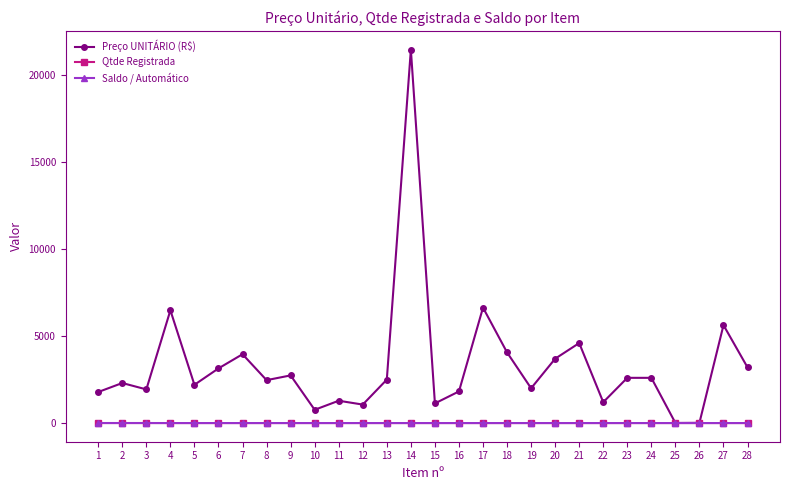

Reading left to right, list all the values displayed in this chart.

Preço UNITÁRIO (R$): 1785	2302	1935	6483	2200	3143	3958	2467	2740	762	1283	1062	2498	21480	1130	1819	6638	4062	2000	3700	4600	1200	2600	2600	6	14	5630	3200
Qtde Registrada: 1	1	1	0	0	0	0	0	0	0	0	0	0	0	0	0	0	0	0	0	0	0	0	0	0	0	0	0
Saldo / Automático: 1	1	1	0	0	0	0	0	0	0	0	0	0	0	0	0	0	0	0	0	0	0	0	0	0	0	0	0